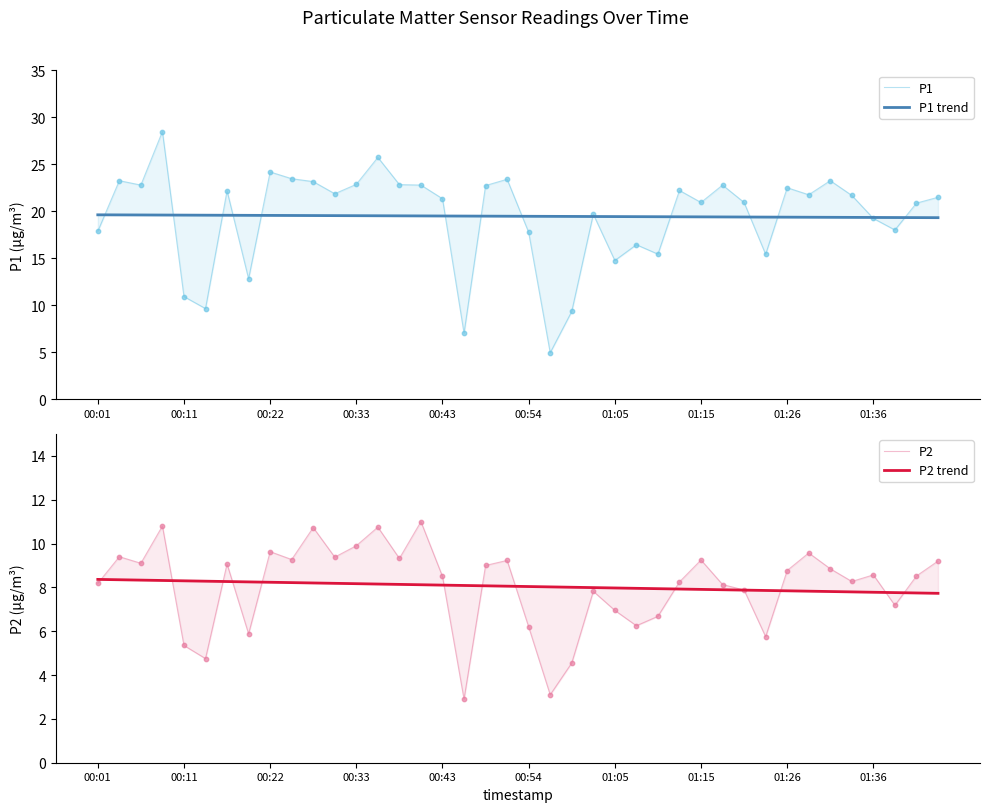

Which series reaches the maximum Y coordinate?

P1